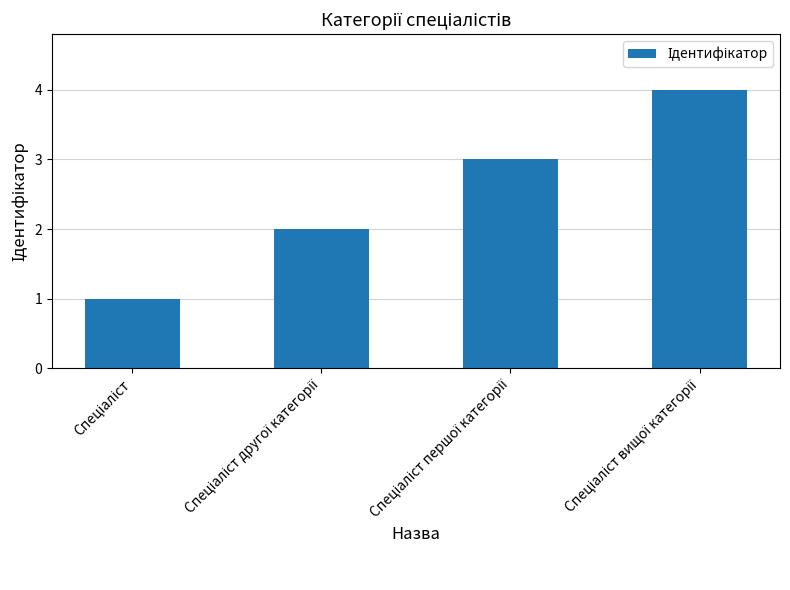

What is the difference between the maximum and minimum values?

3